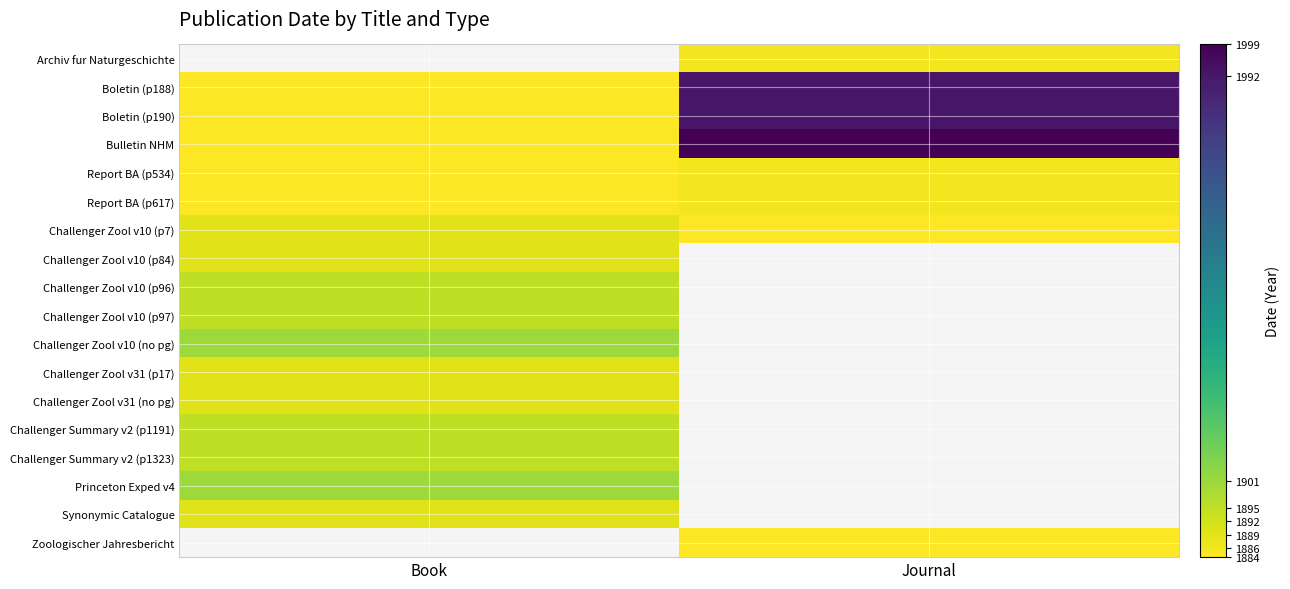

Count the number of categories in the chart.

2